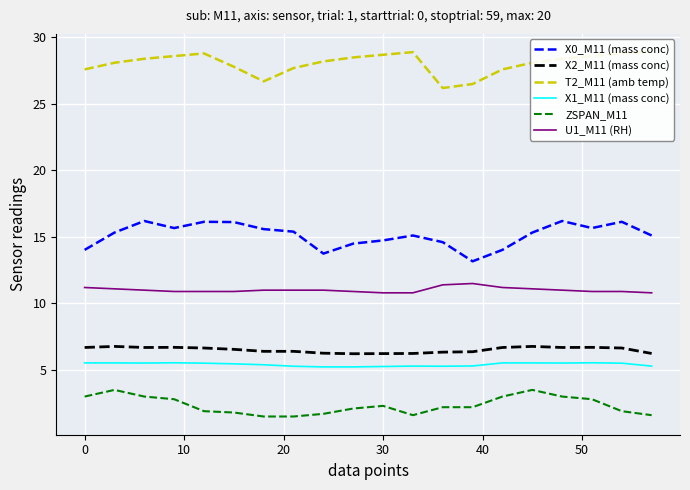

What is the maximum value for U1_M11 (RH)?

11.5